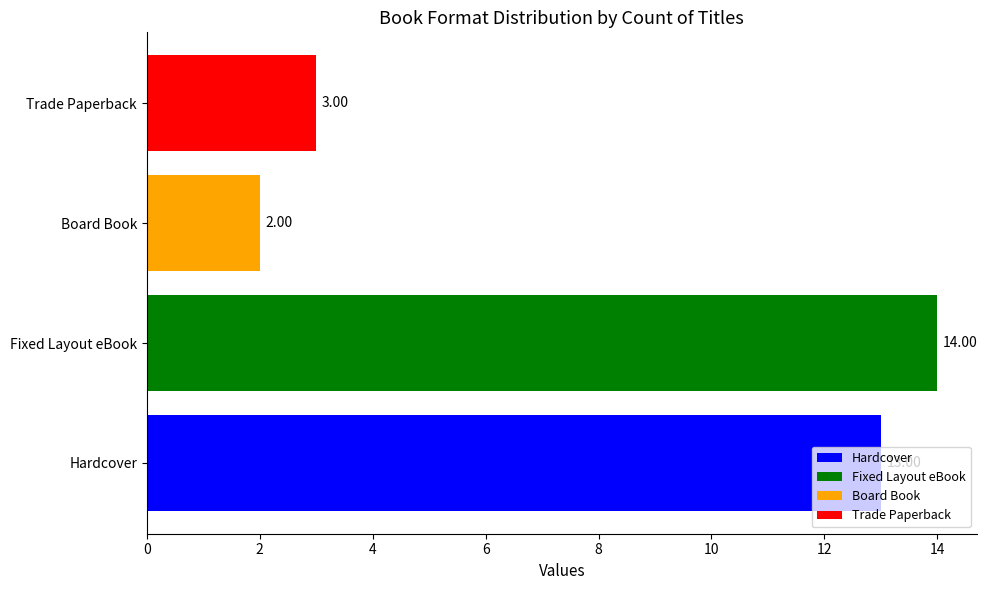

Rank the categories by value from highest to lowest.

Fixed Layout eBook, Hardcover, Trade Paperback, Board Book